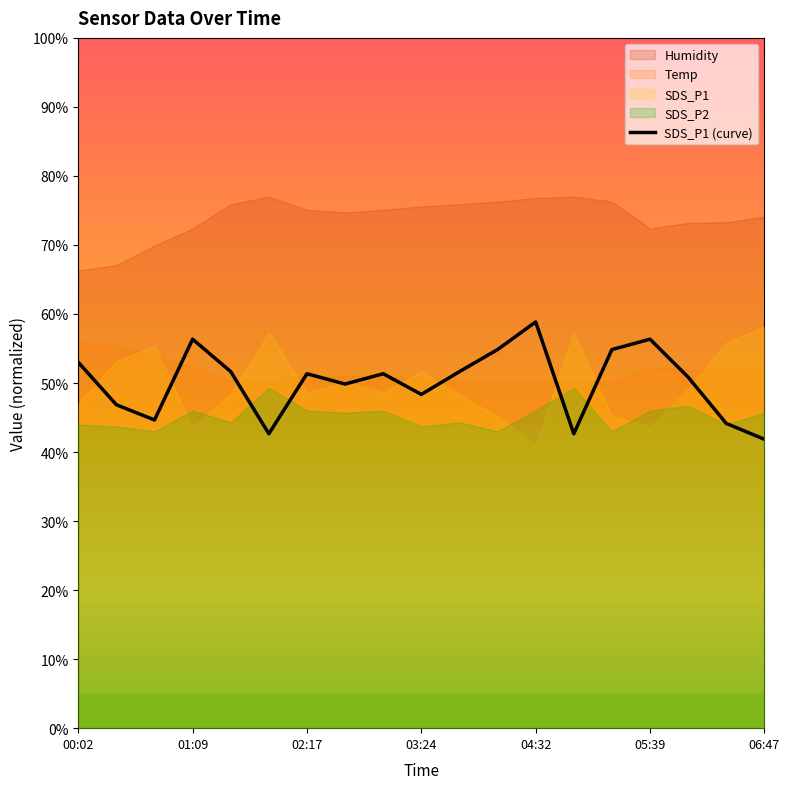

What is the difference between the maximum and second lowest values?

16.2